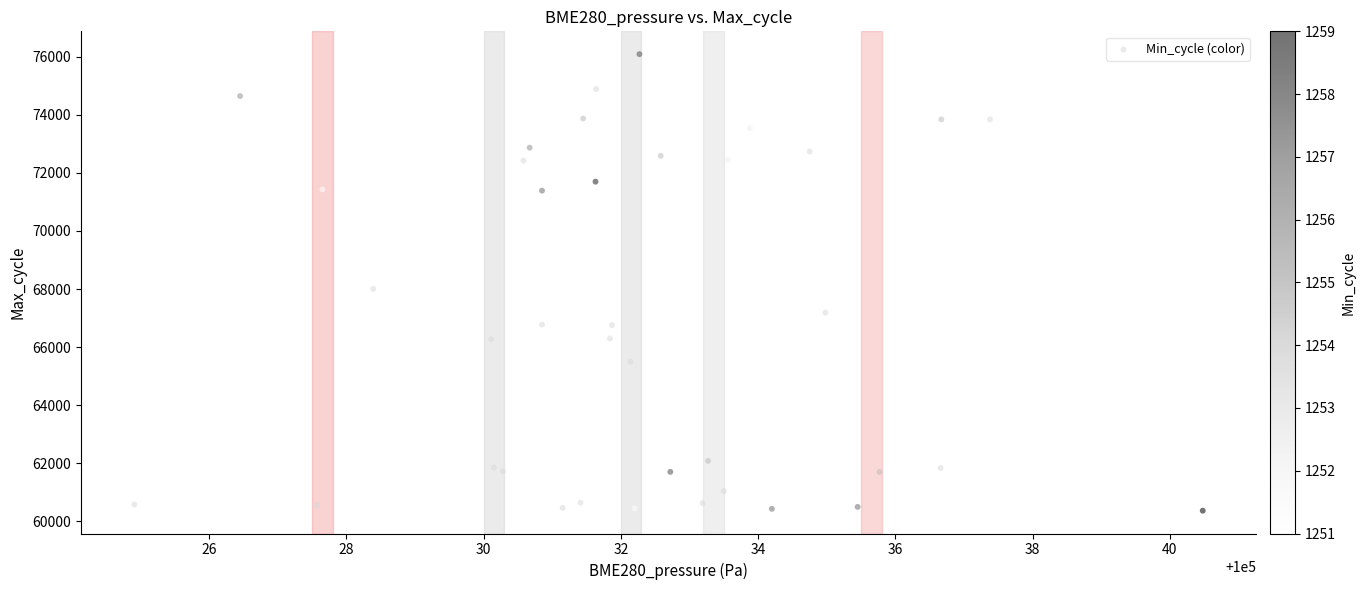

What Y value in the scatter plot is closest to 68227?

68008